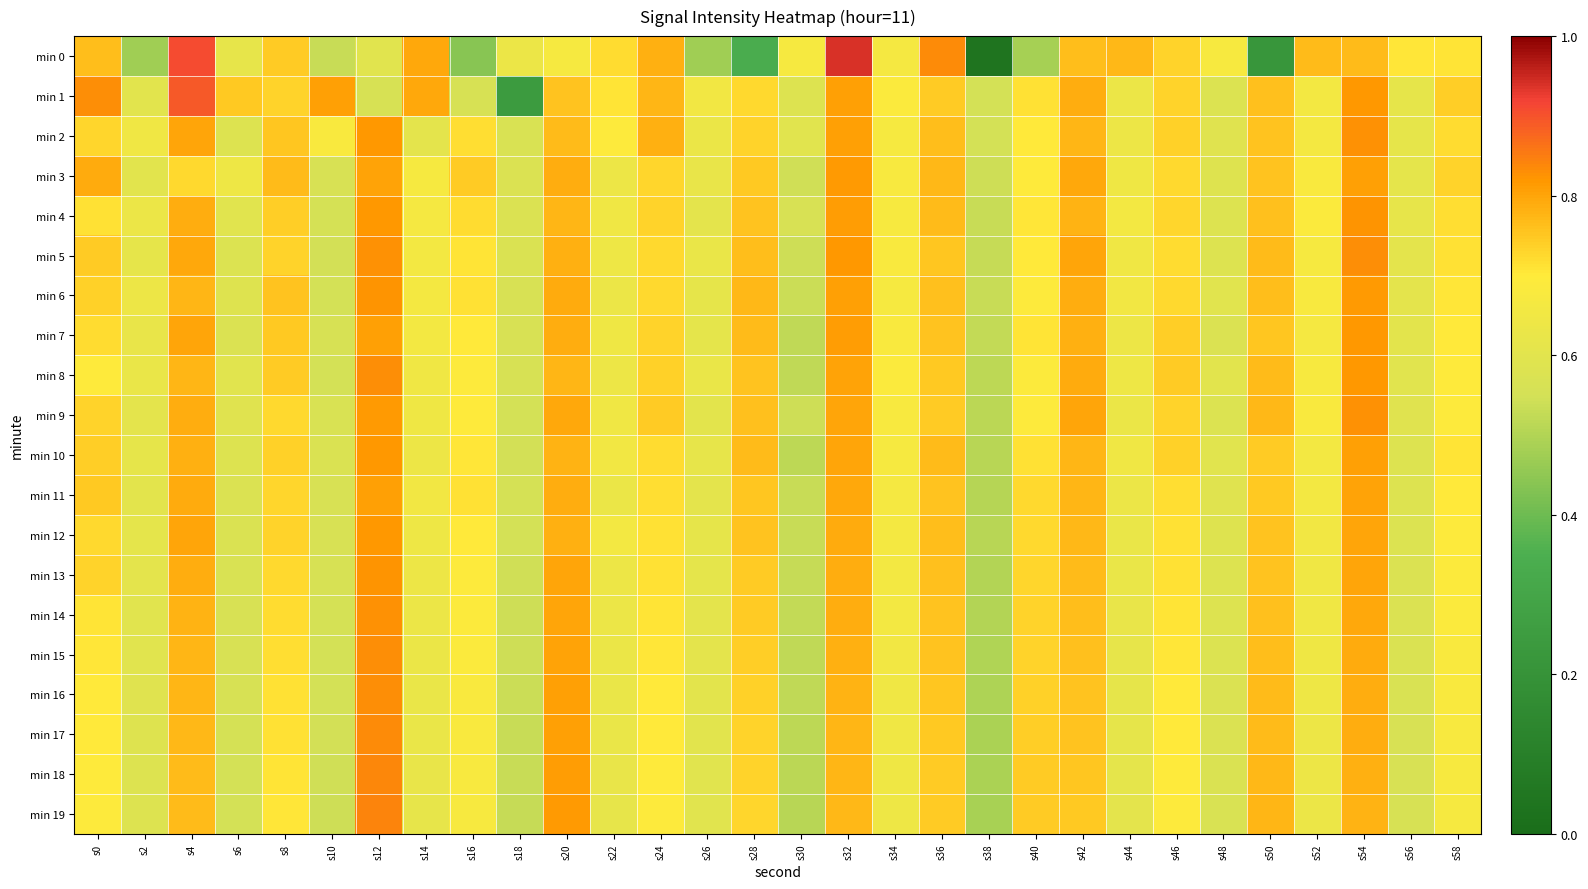

What is the difference between the highest and lowest values at s26?

0.2